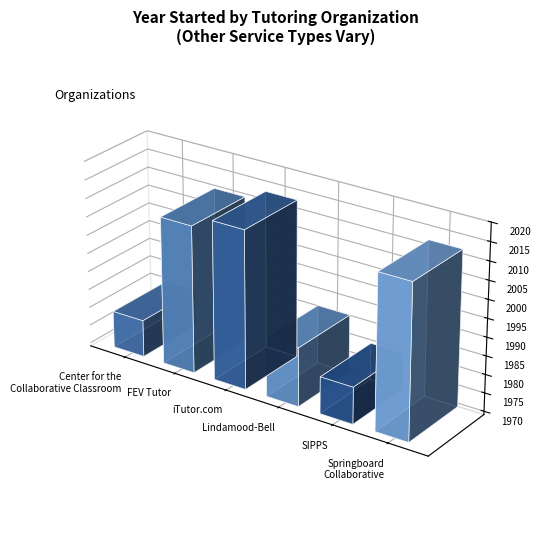

What is the sum of all values?

11981